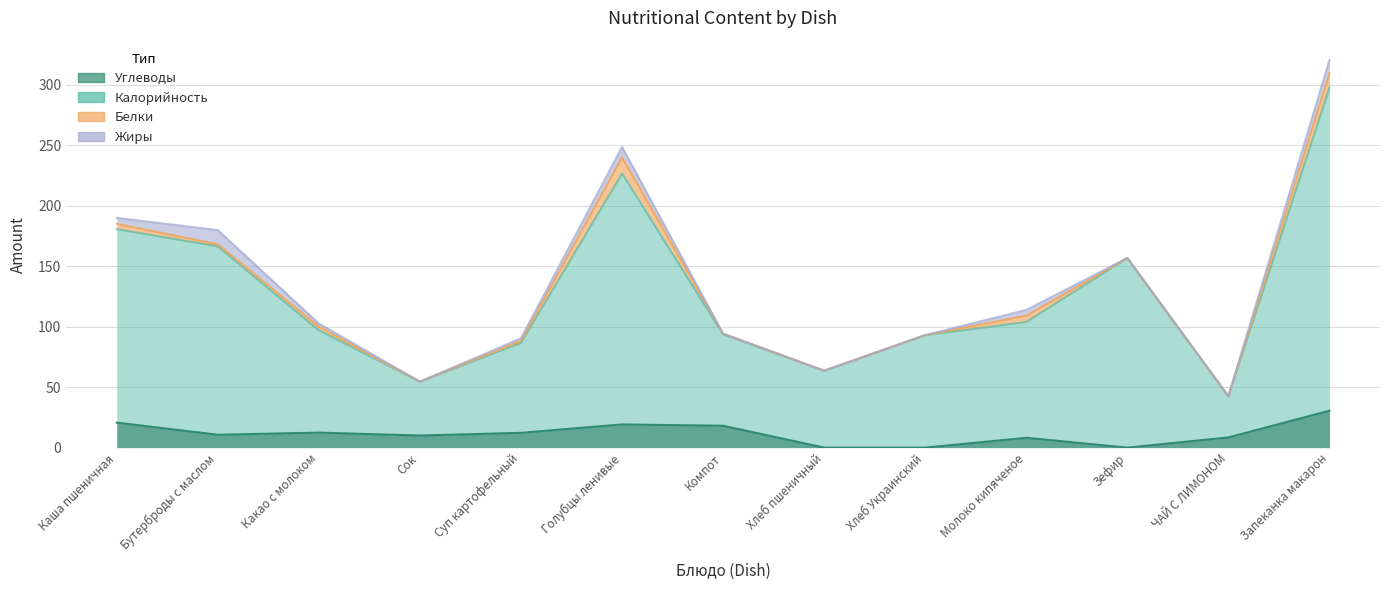

Is the value of Калорийность at Голубцы ленивые greater than the value of Углеводы at Хлеб Украинский?

Yes